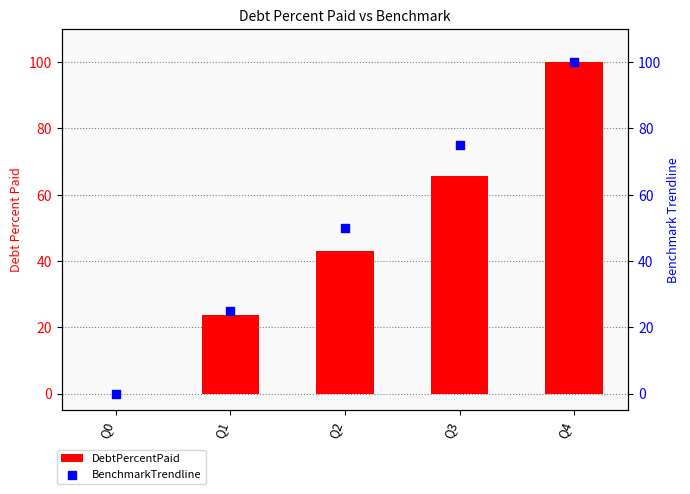

At which category is the sum across all series the highest?

Q4